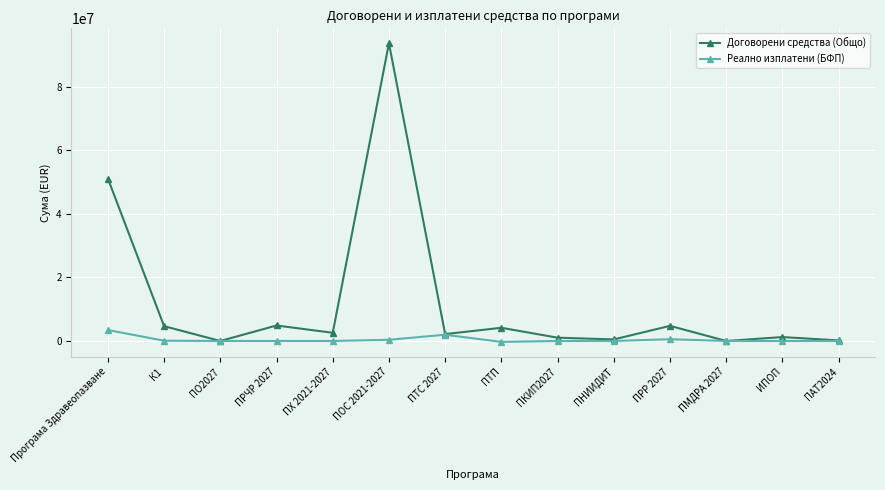

Where does the Договорени средства (Общо) series first go above 2578956?

Програма Здравеопазване